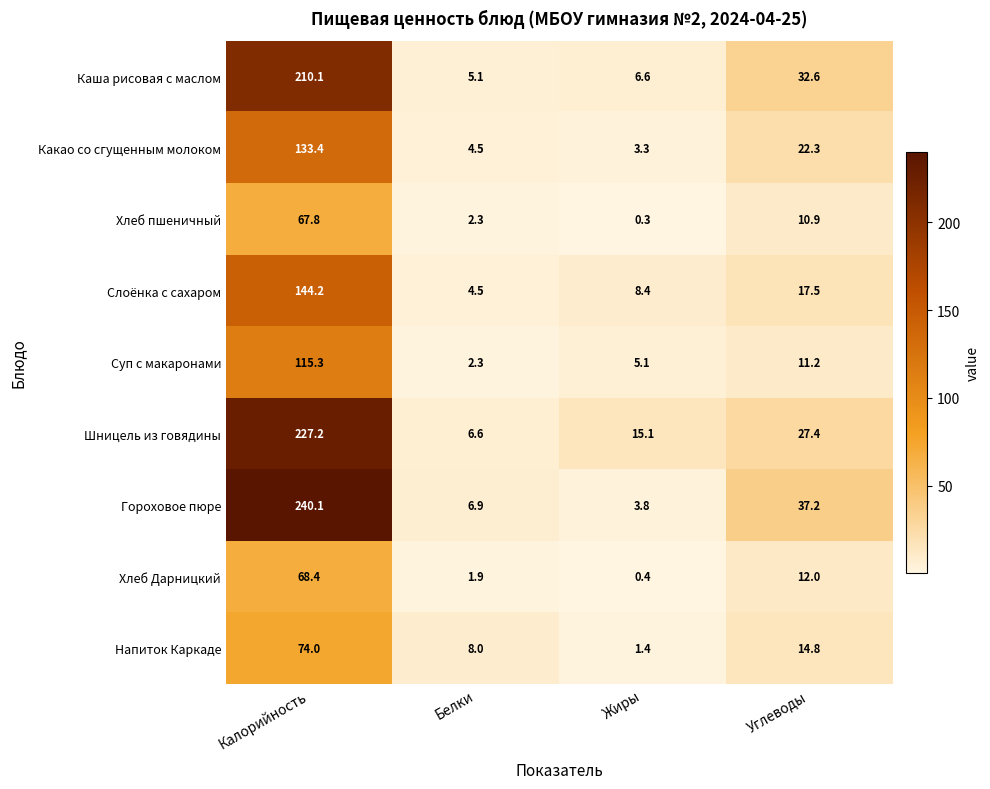

How many data points in Гороховое пюре are less than 37?

2